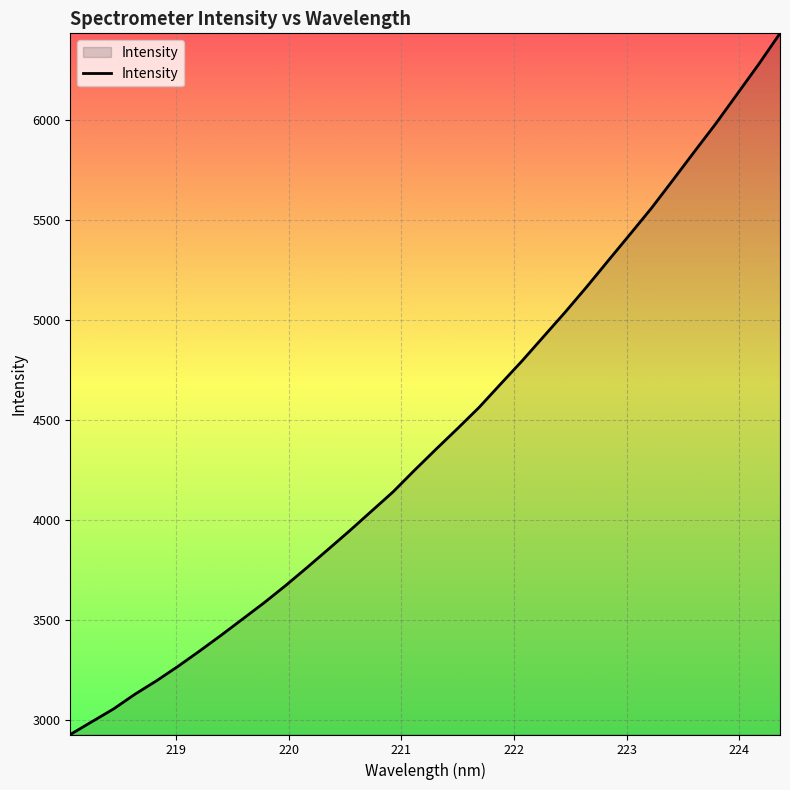

What is the maximum value shown in the chart?

6430.5